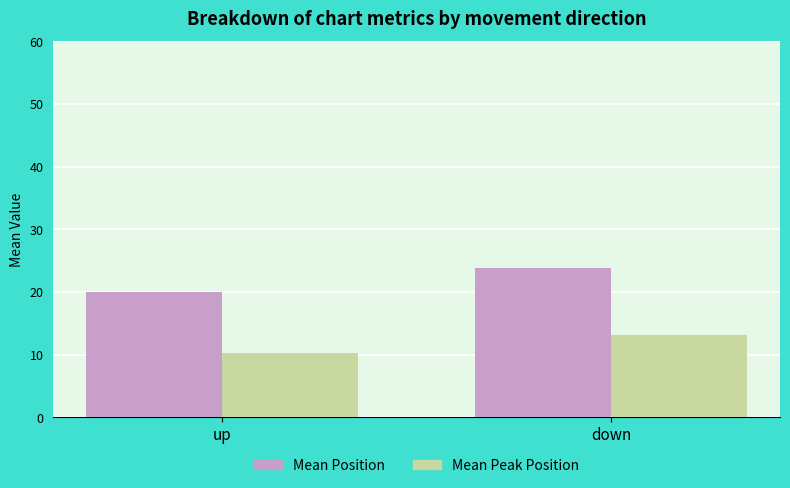

What is the value of the Mean Peak Position bar at the 2nd from the left?

13.2